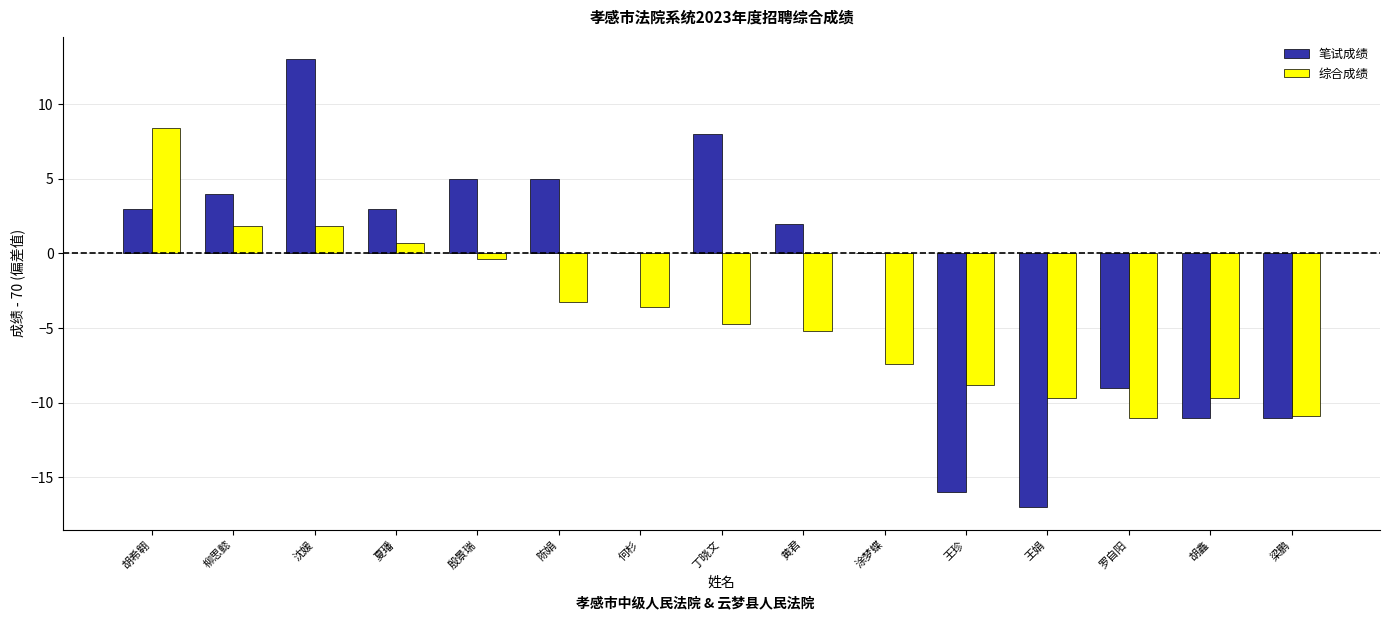

At which category is the sum across all series the highest?

沈媛